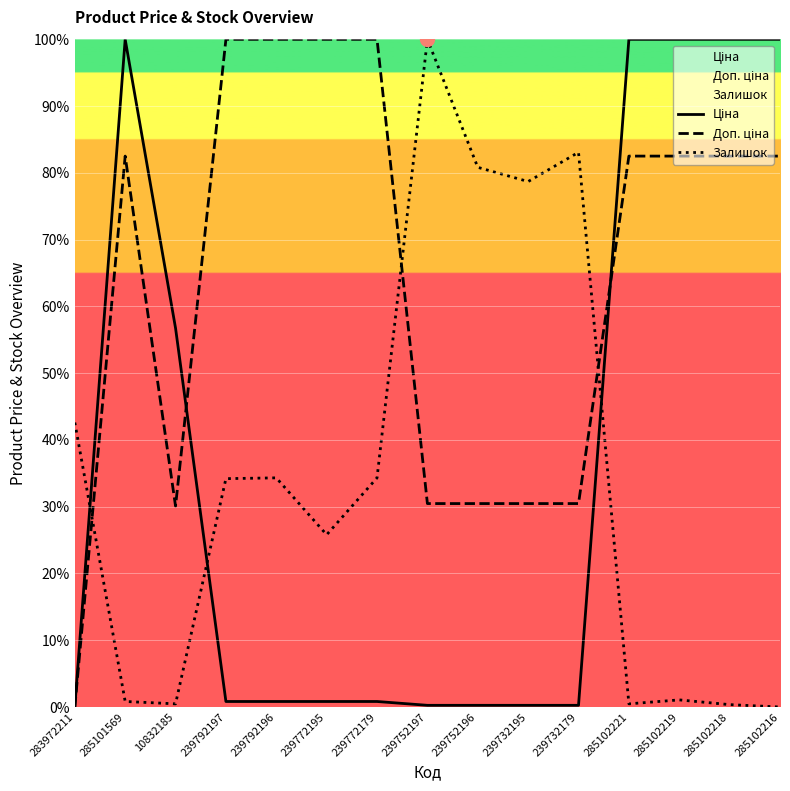

Rank the series at 239752197 from lowest to highest value.

Ціна, Доп. ціна, Залишок